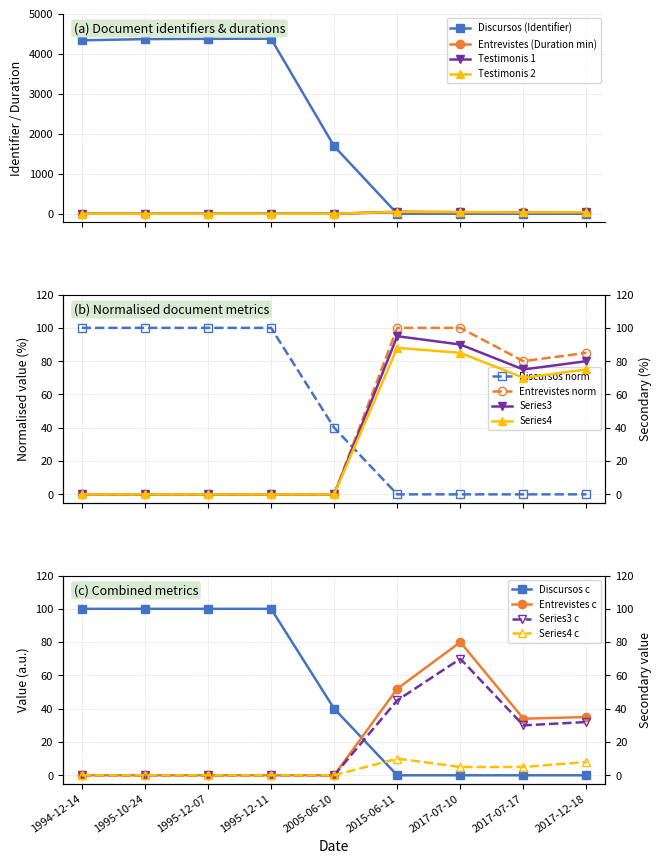

Which series has the largest range (max minus min)?

Discursos i conferencies